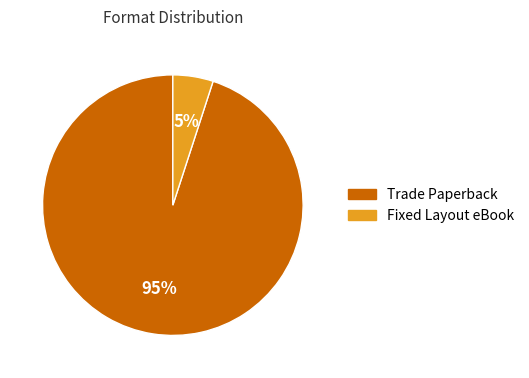

To the nearest percent, what is the difference between the largest and smallest slice percentages?

90%